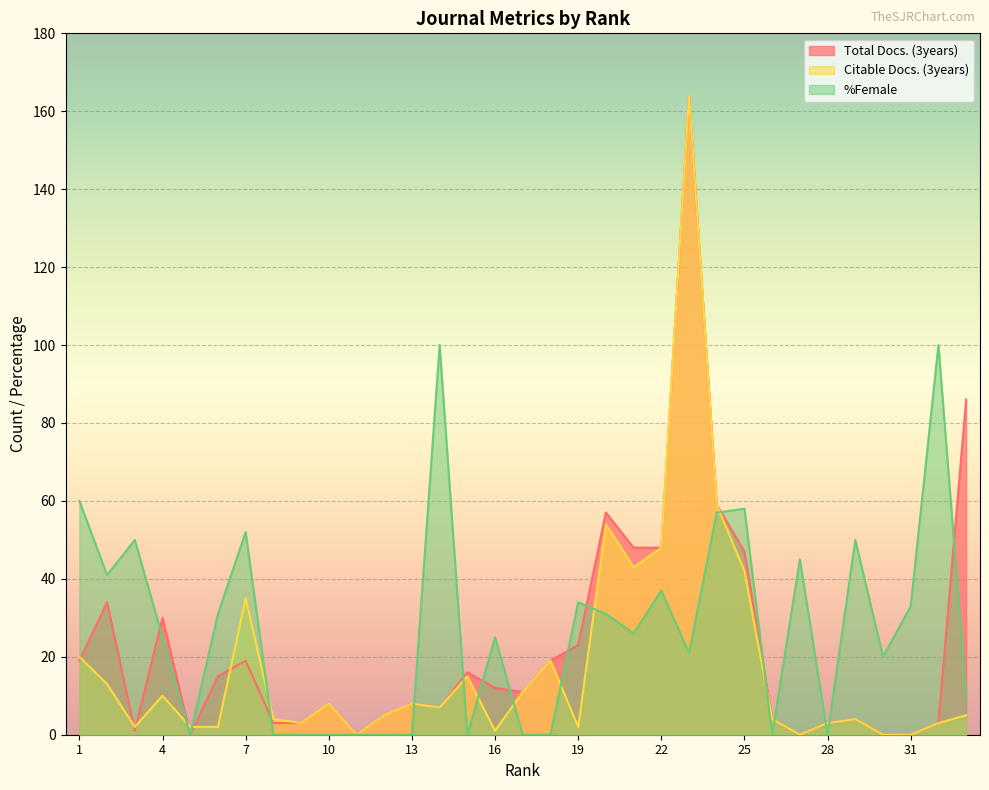

At which category is the sum across all series the highest?

23